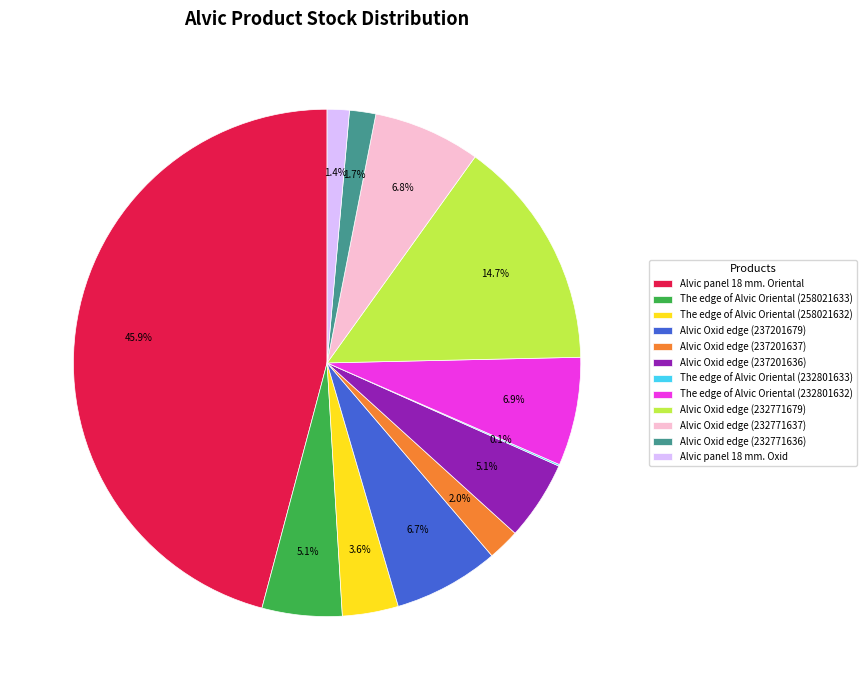

What is the ratio of the value at Alvic panel 18 mm. Oxid to the value at Alvic Oxid edge (237201679)?

0.2